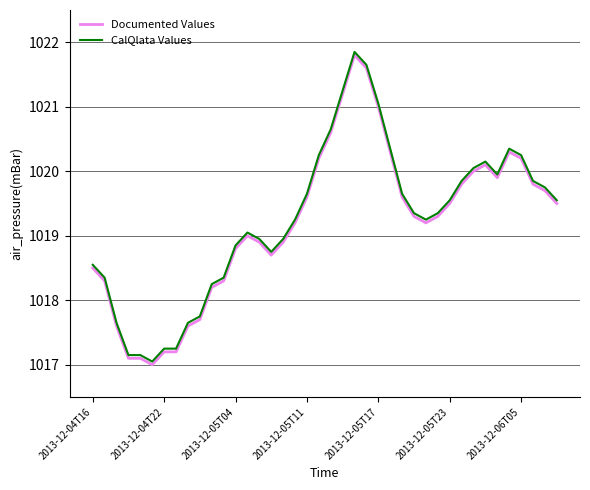

What is the maximum value for Documented Values?

1021.8